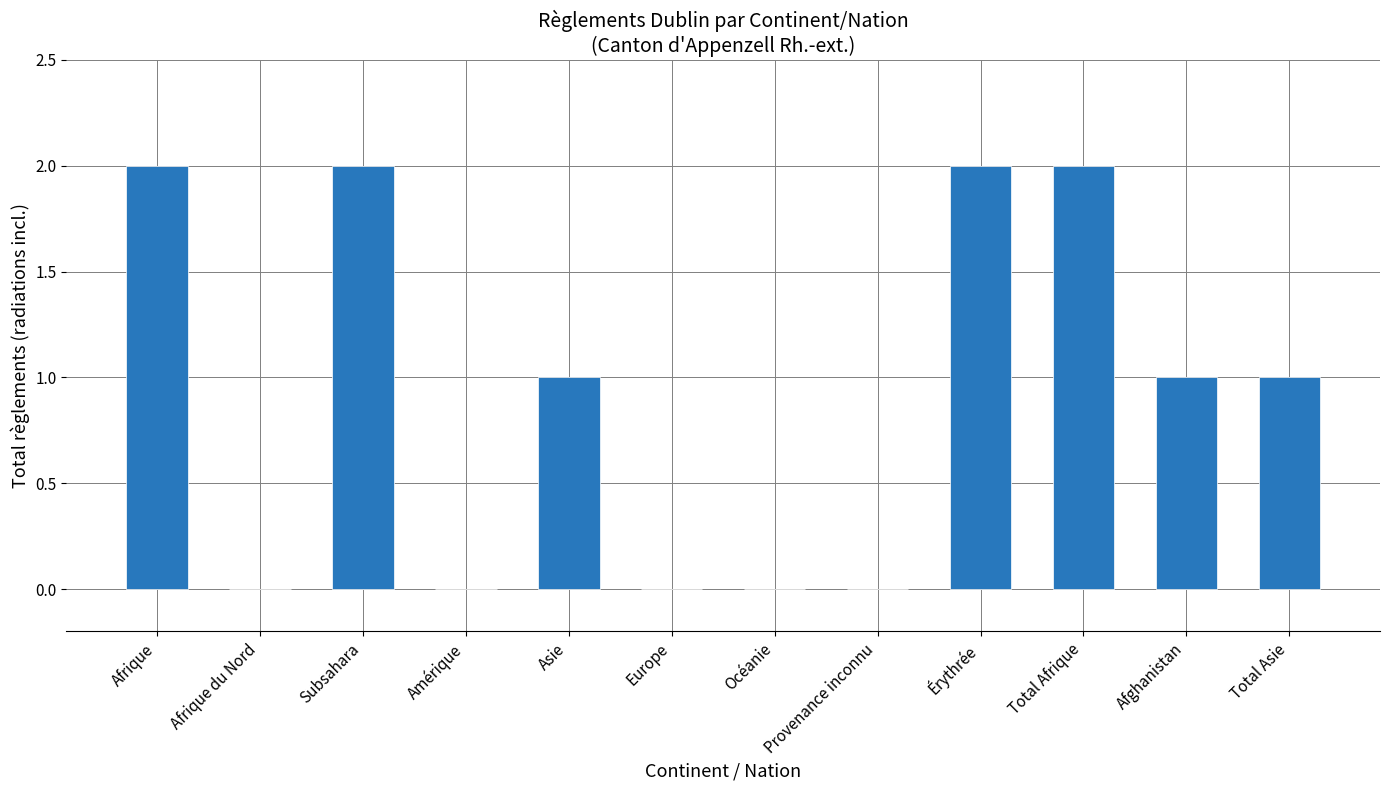

The value at Total Asie is 1. True or false?

True